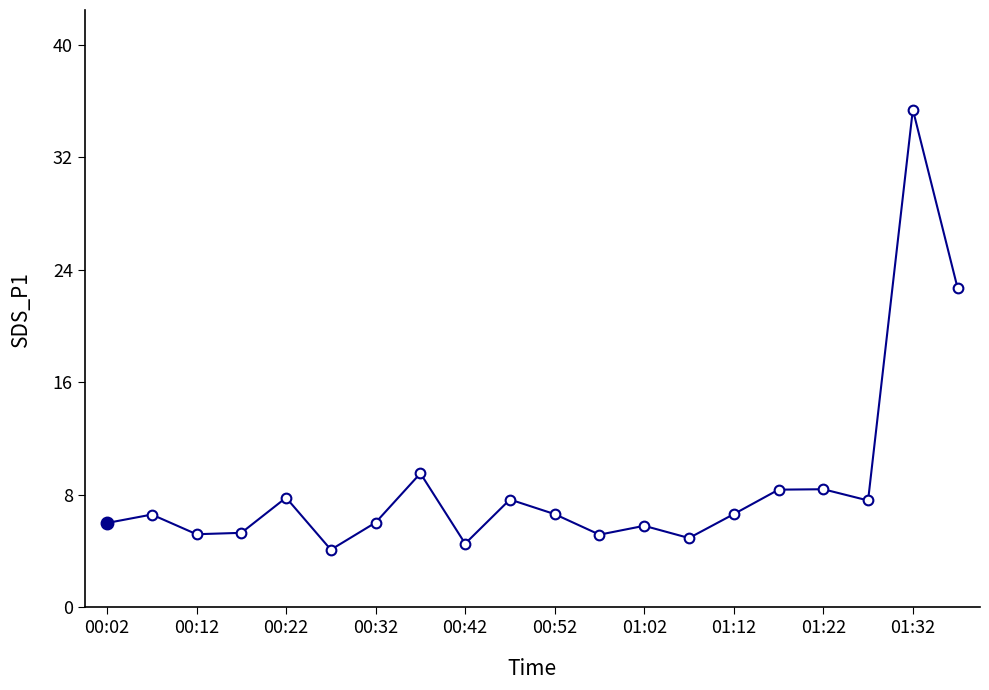

What is the minimum value shown in the chart?

4.1